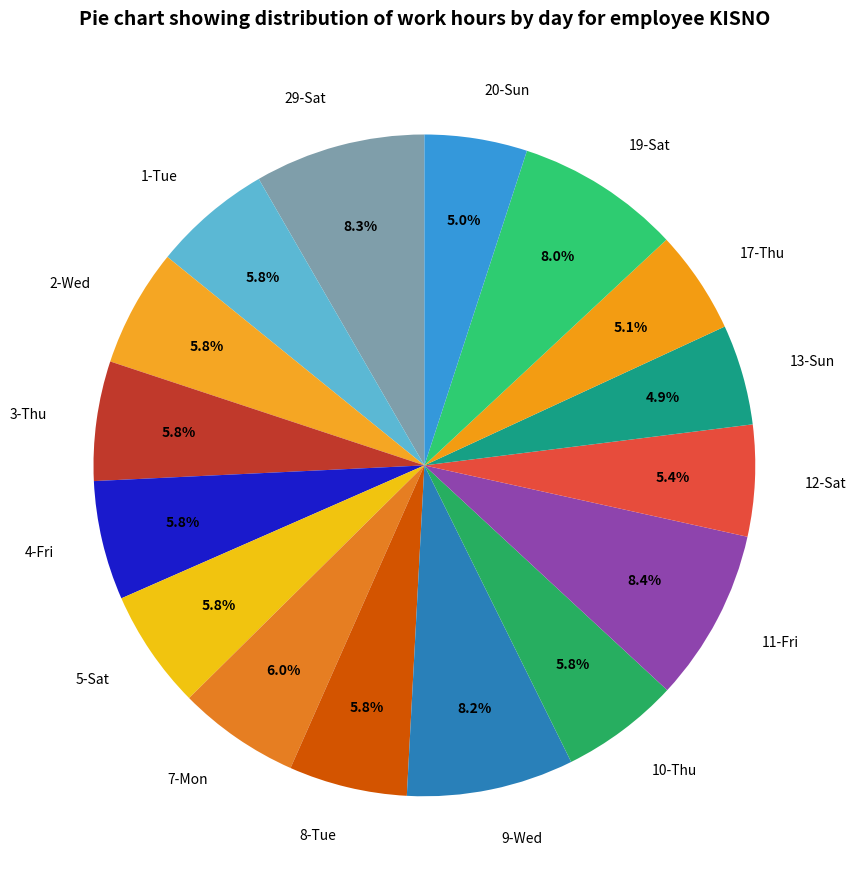

To the nearest percent, what is the difference between the largest and smallest slice percentages?

4%